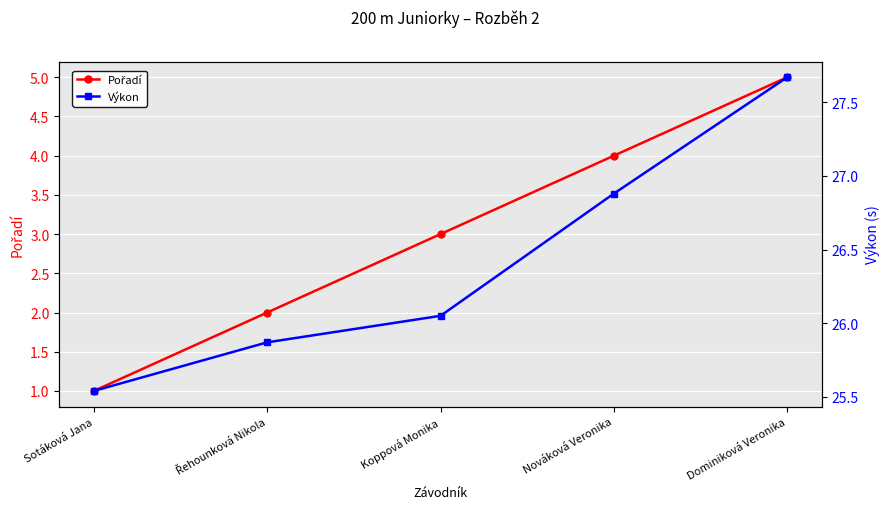

Between Sotáková Jana and Dominiková Veronika, which is larger?

Dominiková Veronika